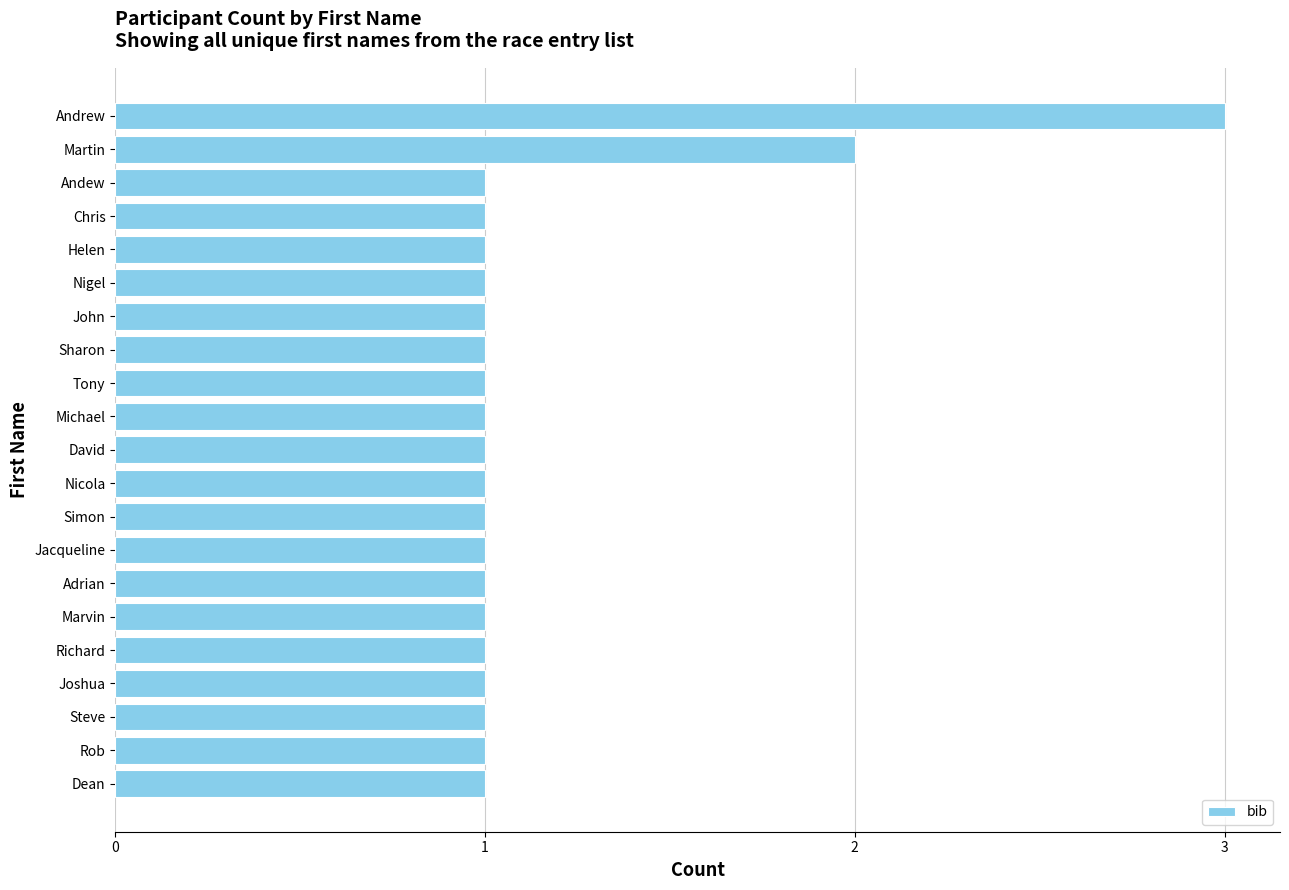

True or false: the data shows 2 at Martin.

True